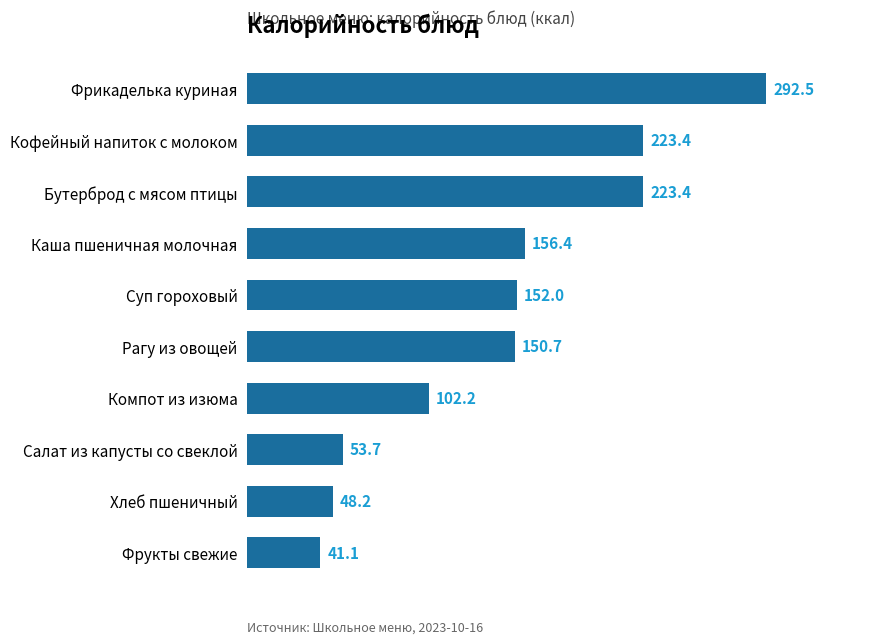

What is the average value?

144.4